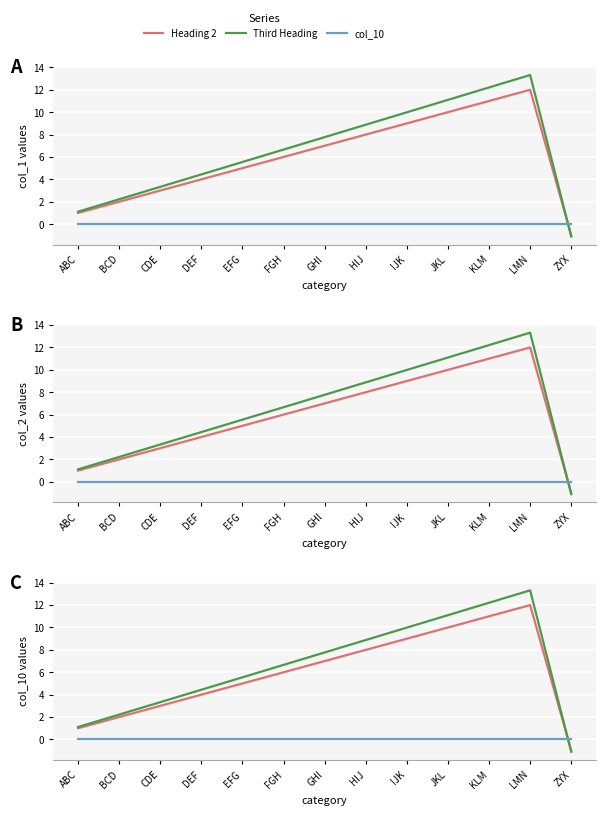

What is the difference between the highest and lowest values at BCD?

2.2